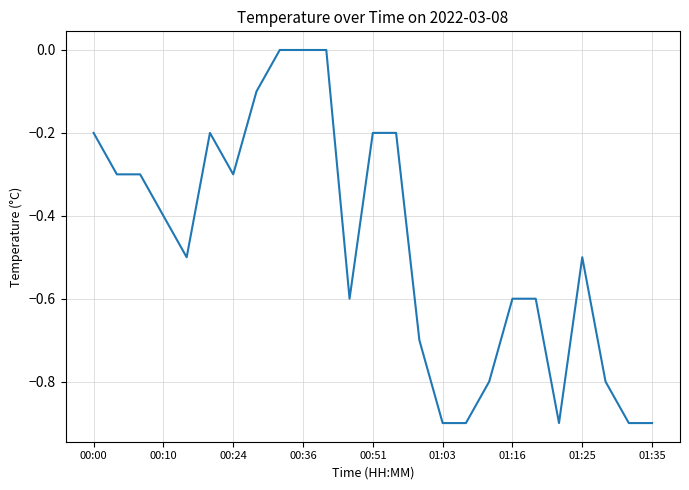

Reading left to right, list all the values displayed in this chart.

-0.2	-0.3	-0.3	-0.4	-0.5	-0.2	-0.3	-0.1	0.0	0.0	0.0	-0.6	-0.2	-0.2	-0.7	-0.9	-0.9	-0.8	-0.6	-0.6	-0.9	-0.5	-0.8	-0.9	-0.9